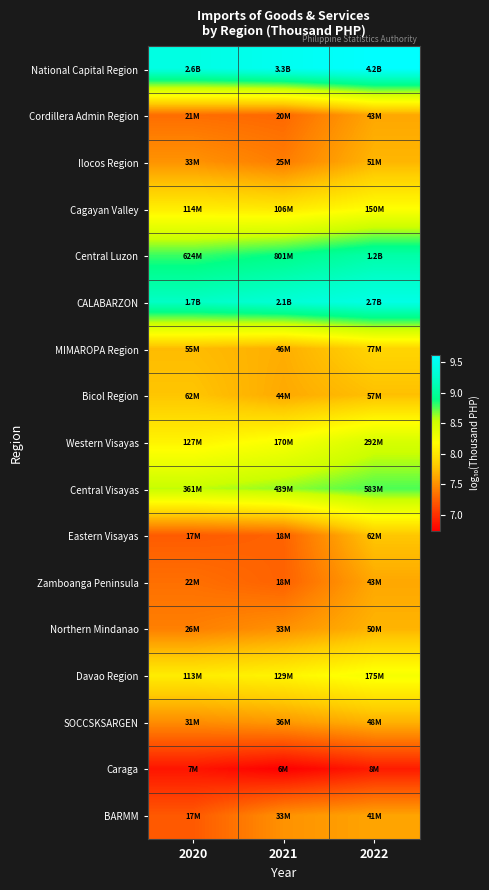

Which category has the lowest value across all series?

2021